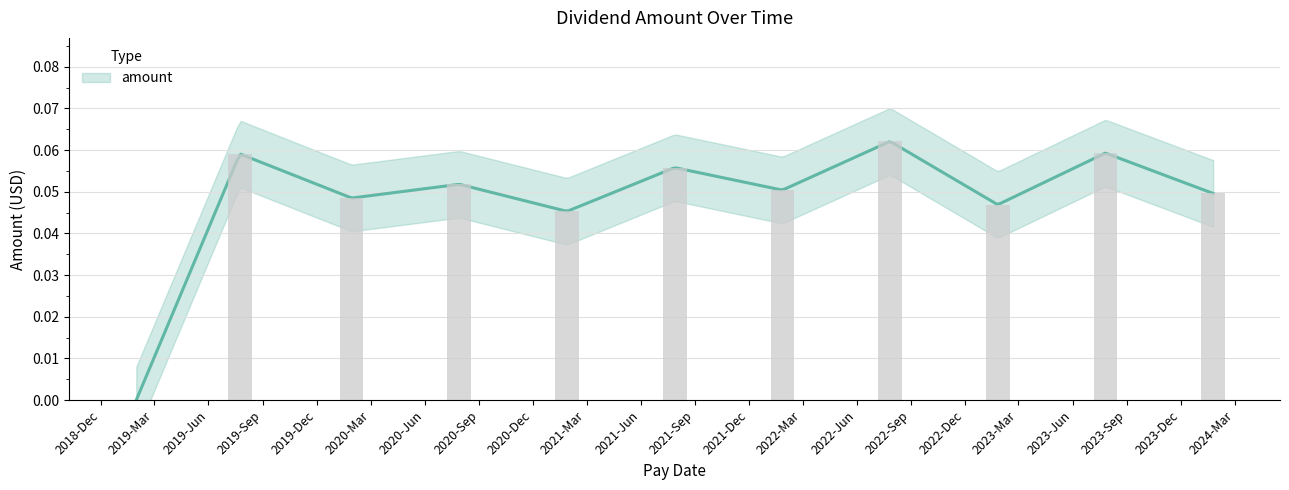

What is the difference between the maximum and minimum values?

0.1